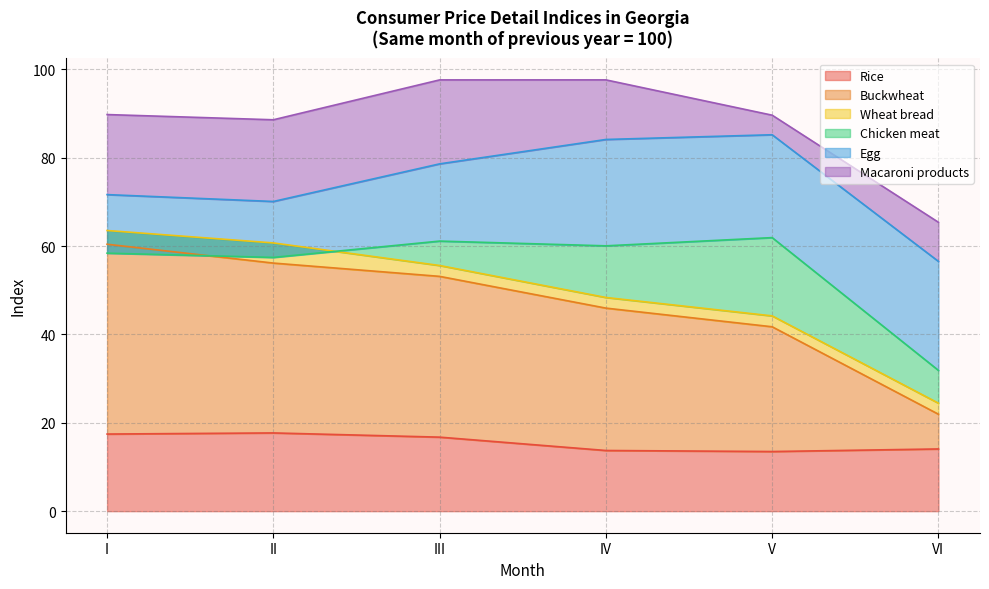

What is the lowest value of the Rice series?

13.5